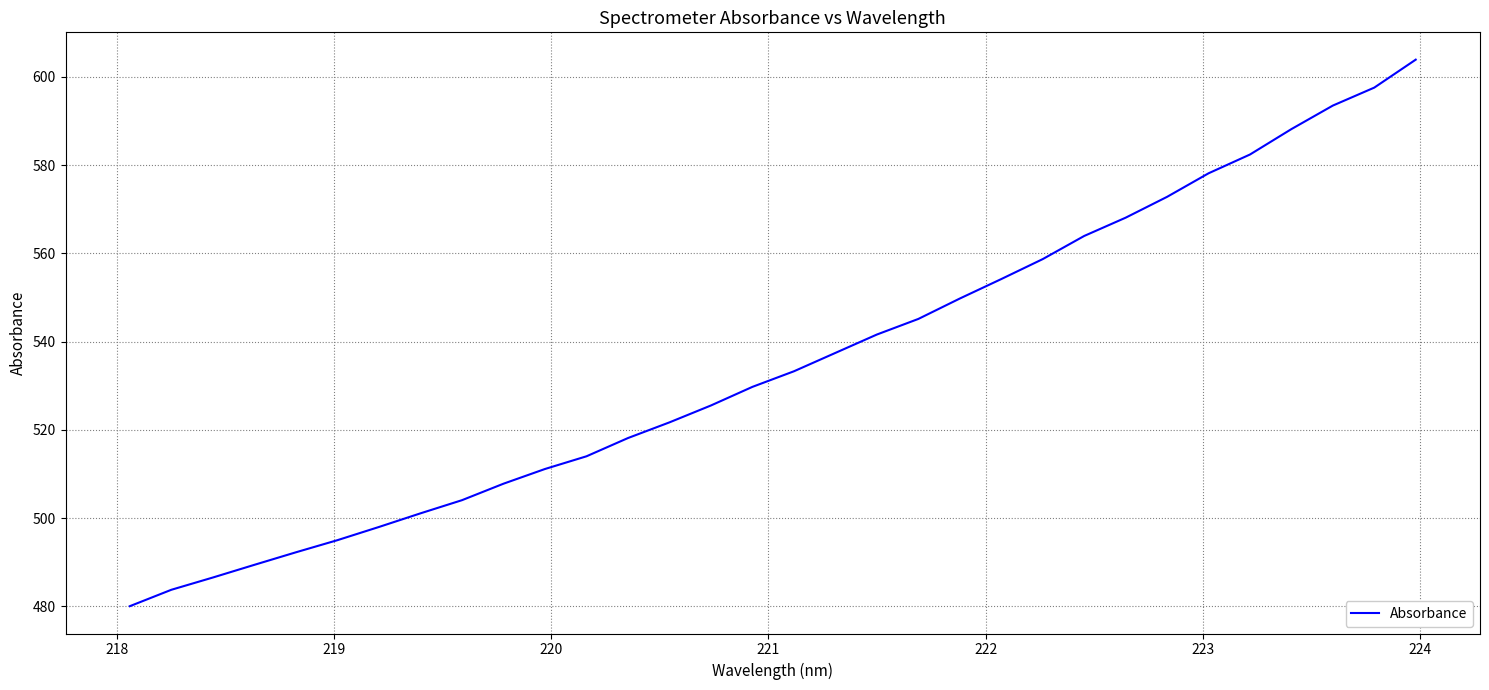

What is the difference between the maximum and minimum values?

123.8